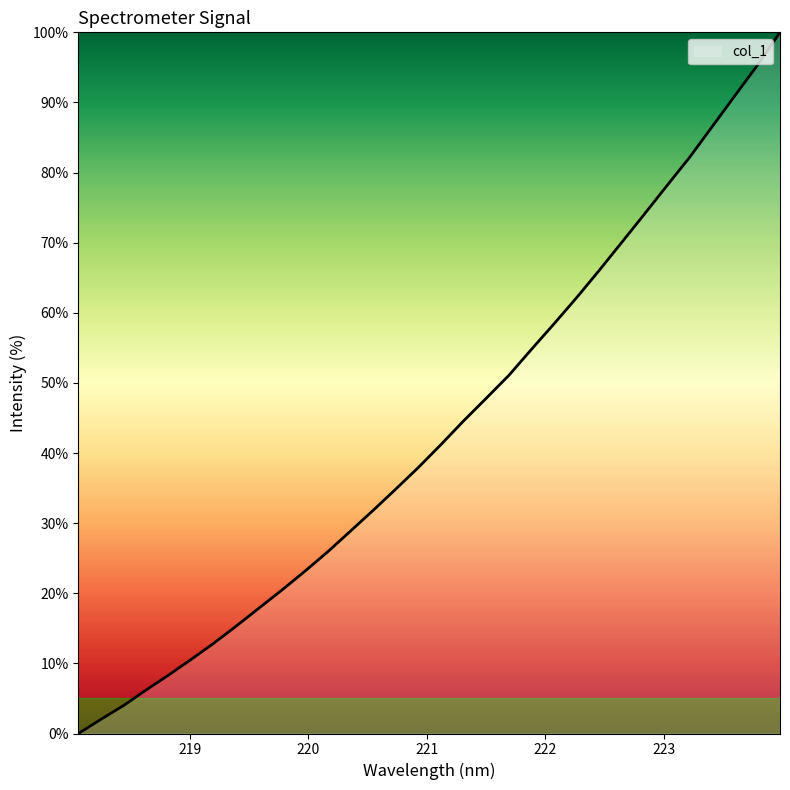

What is the difference between the maximum and minimum values?

100.0